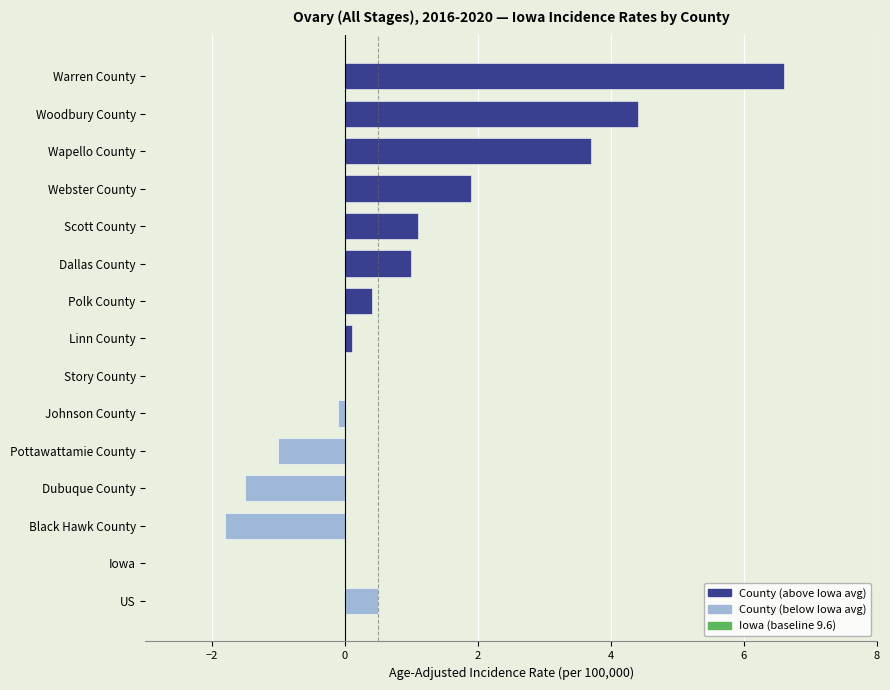

Which has a higher value, Woodbury County or Polk County?

Woodbury County